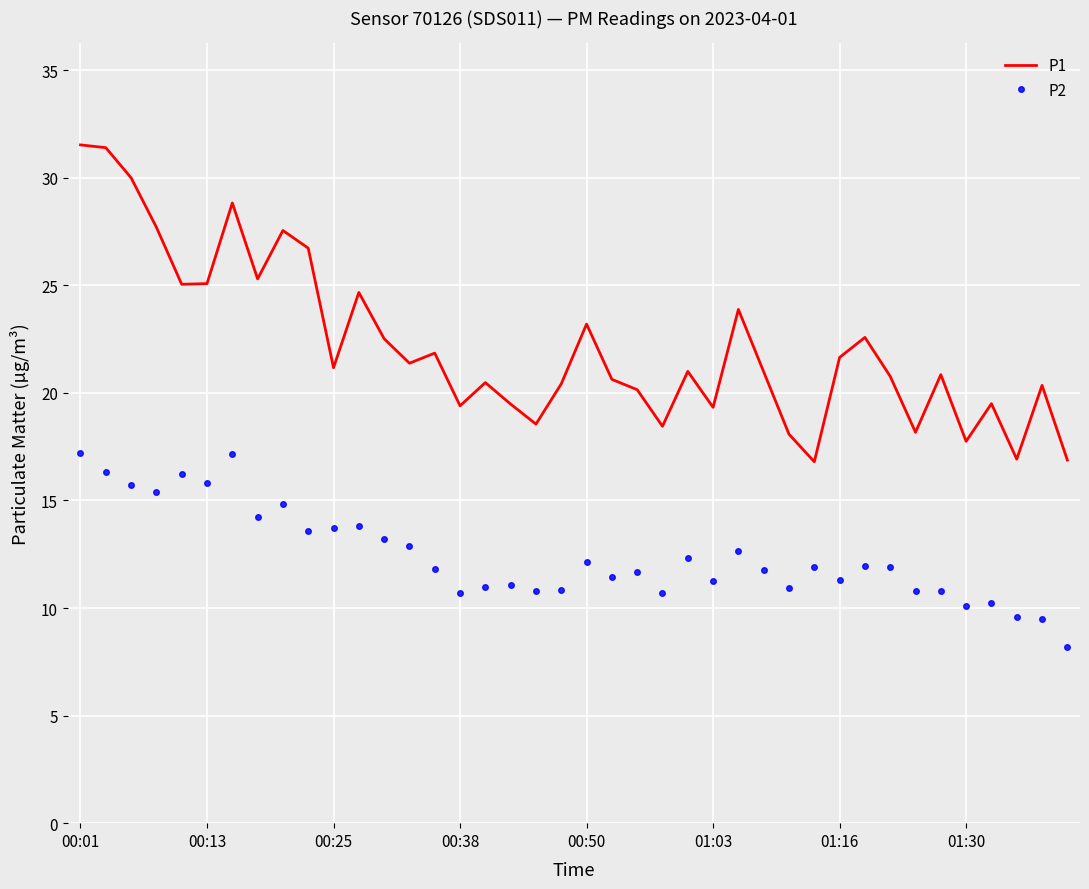

True or false: P1 has more than 2 points higher than both neighbors.

True